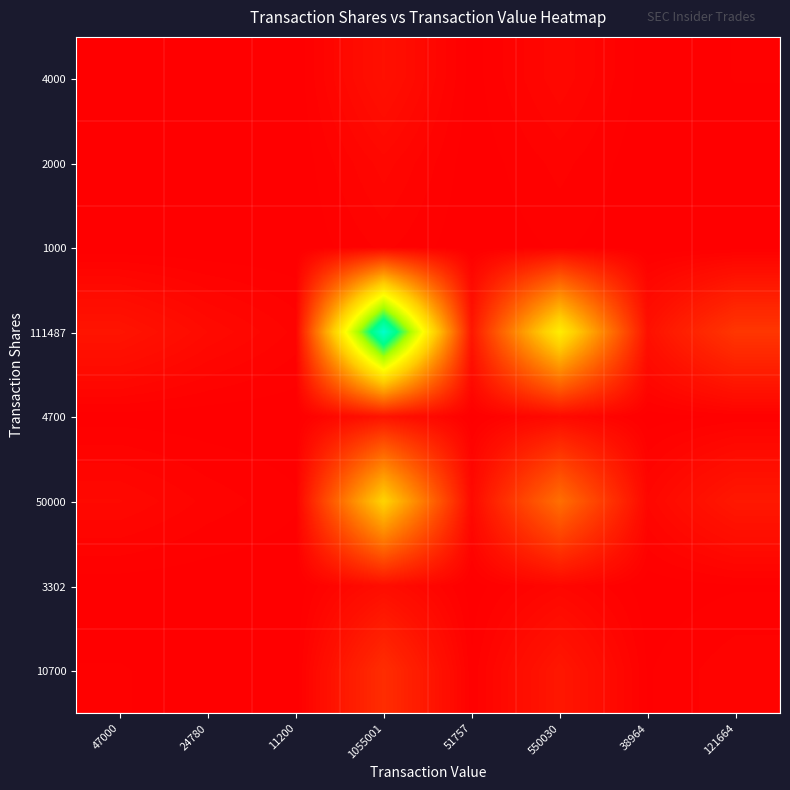

Reading left to right, what are all the values shown in this chart?

4000: 47000=0.0	24780=0.0	11200=0.0	1055001=0.0	51757=0.0	550030=0.0	38964=0.0	121664=0.0
2000: 47000=0.0	24780=0.0	11200=0.0	1055001=0.0	51757=0.0	550030=0.0	38964=0.0	121664=0.0
1000: 47000=0.0	24780=0.0	11200=0.0	1055001=0.0	51757=0.0	550030=0.0	38964=0.0	121664=0.0
111487: 47000=0.0	24780=0.0	11200=0.0	1055001=1.0	51757=0.0	550030=0.5	38964=0.0	121664=0.1
4700: 47000=0.0	24780=0.0	11200=0.0	1055001=0.0	51757=0.0	550030=0.0	38964=0.0	121664=0.0
50000: 47000=0.0	24780=0.0	11200=0.0	1055001=0.4	51757=0.0	550030=0.2	38964=0.0	121664=0.1
3302: 47000=0.0	24780=0.0	11200=0.0	1055001=0.0	51757=0.0	550030=0.0	38964=0.0	121664=0.0
10700: 47000=0.0	24780=0.0	11200=0.0	1055001=0.1	51757=0.0	550030=0.1	38964=0.0	121664=0.0